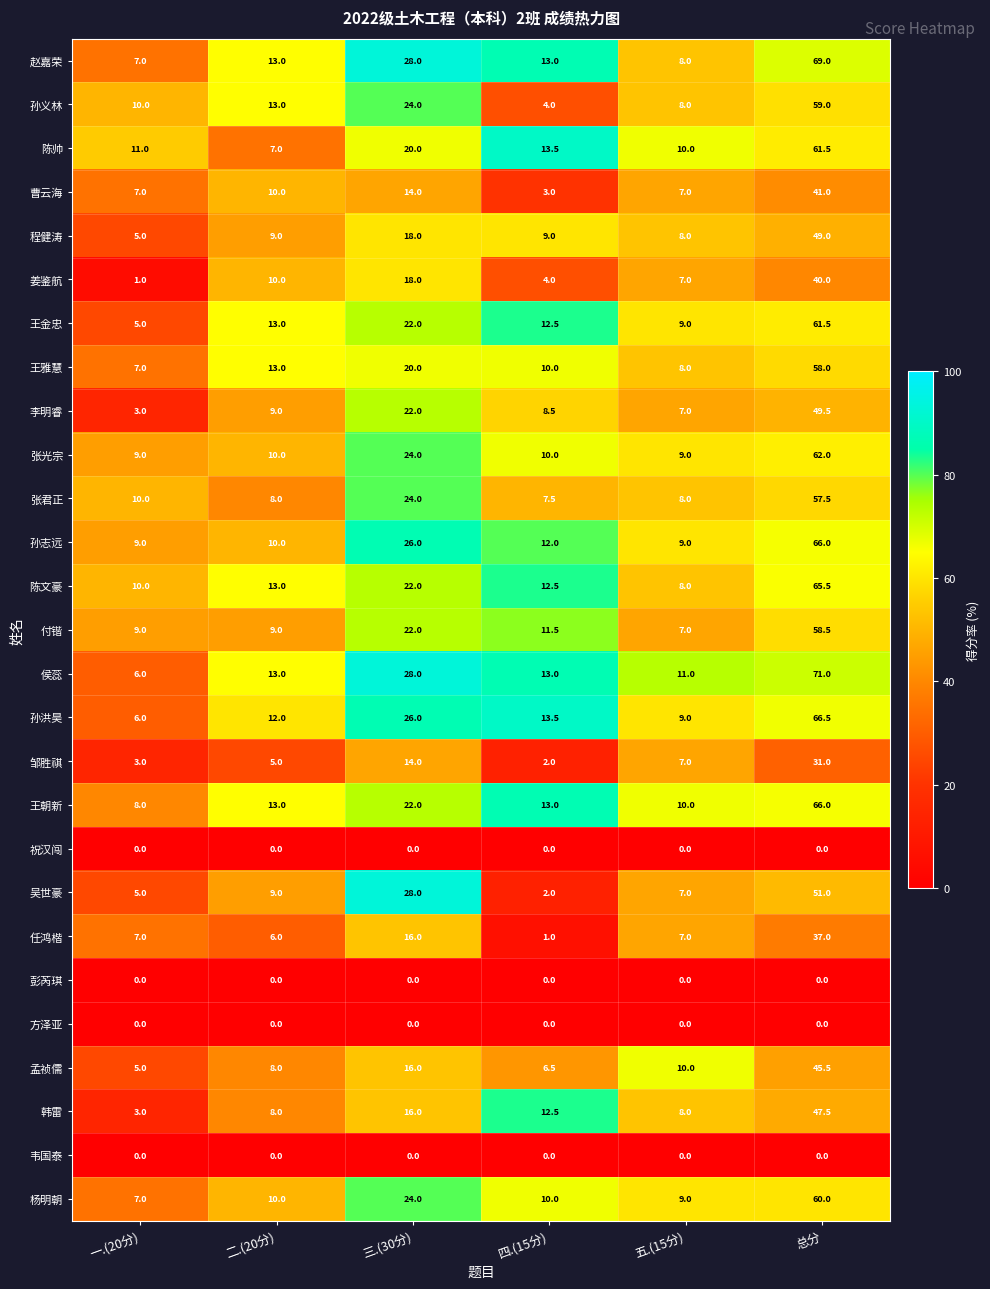

What is the difference between the second highest and second lowest values in the 孙洪昊 series?

17.0